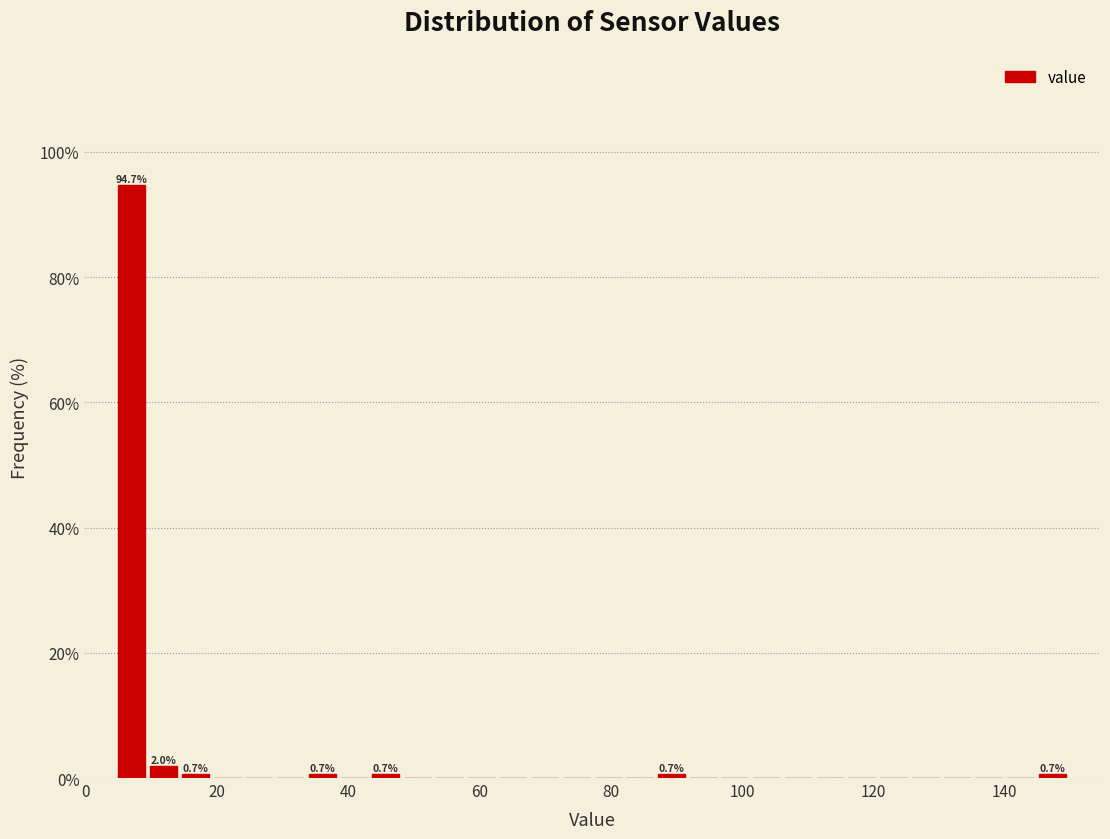

Read against the x-axis, roughly where is the centre of the tallest bar?

8